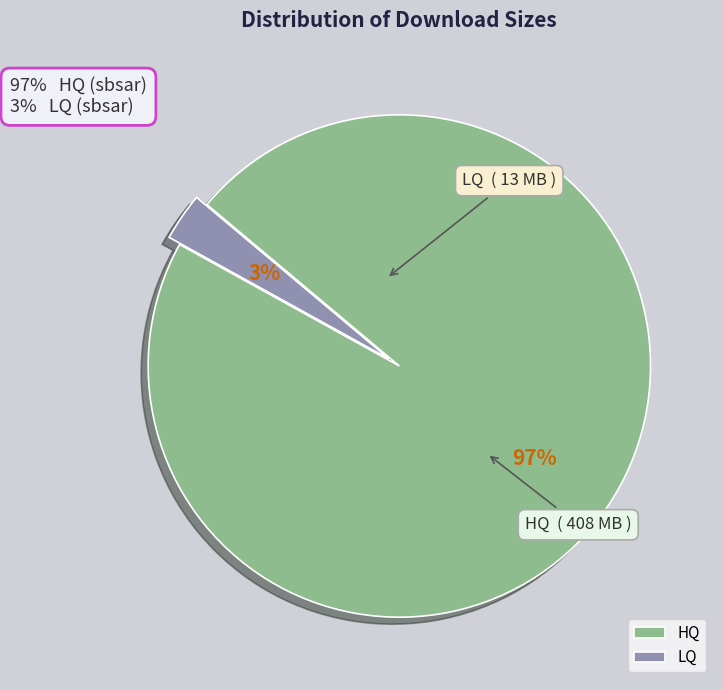

Combined, do HQ and LQ account for over 50%?

Yes